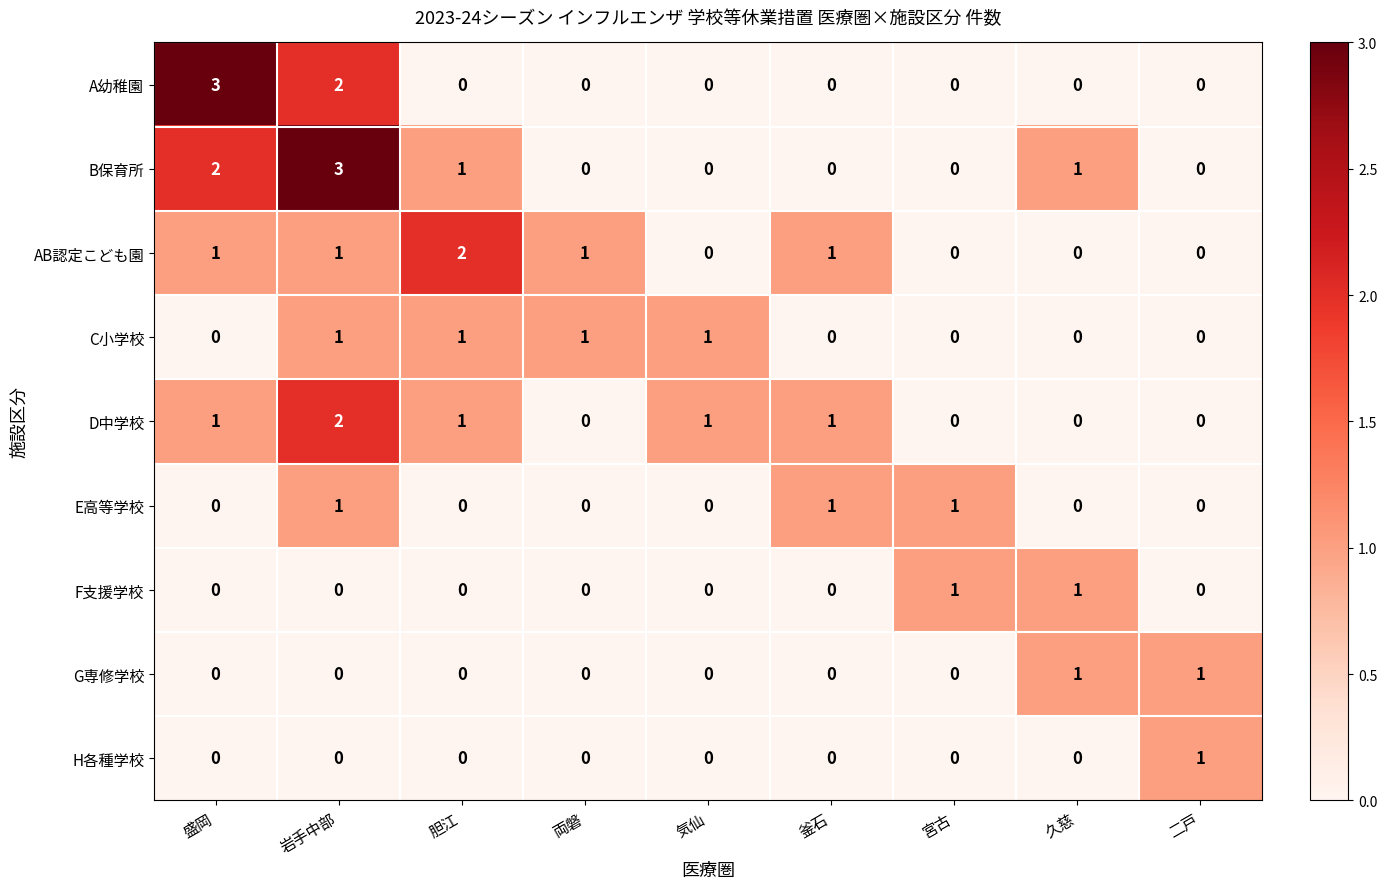

What is the difference between the highest and lowest values at 胆江?

2